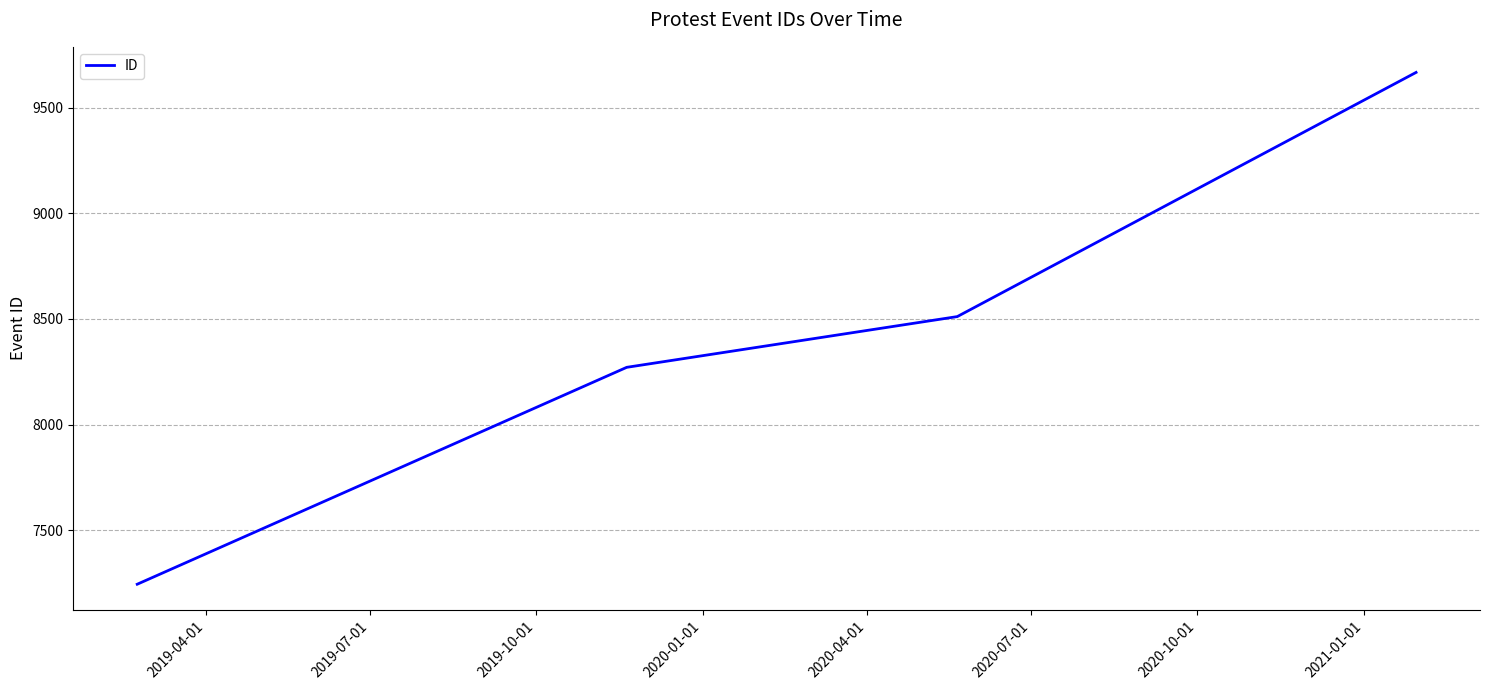

What is the minimum value shown in the chart?

7245